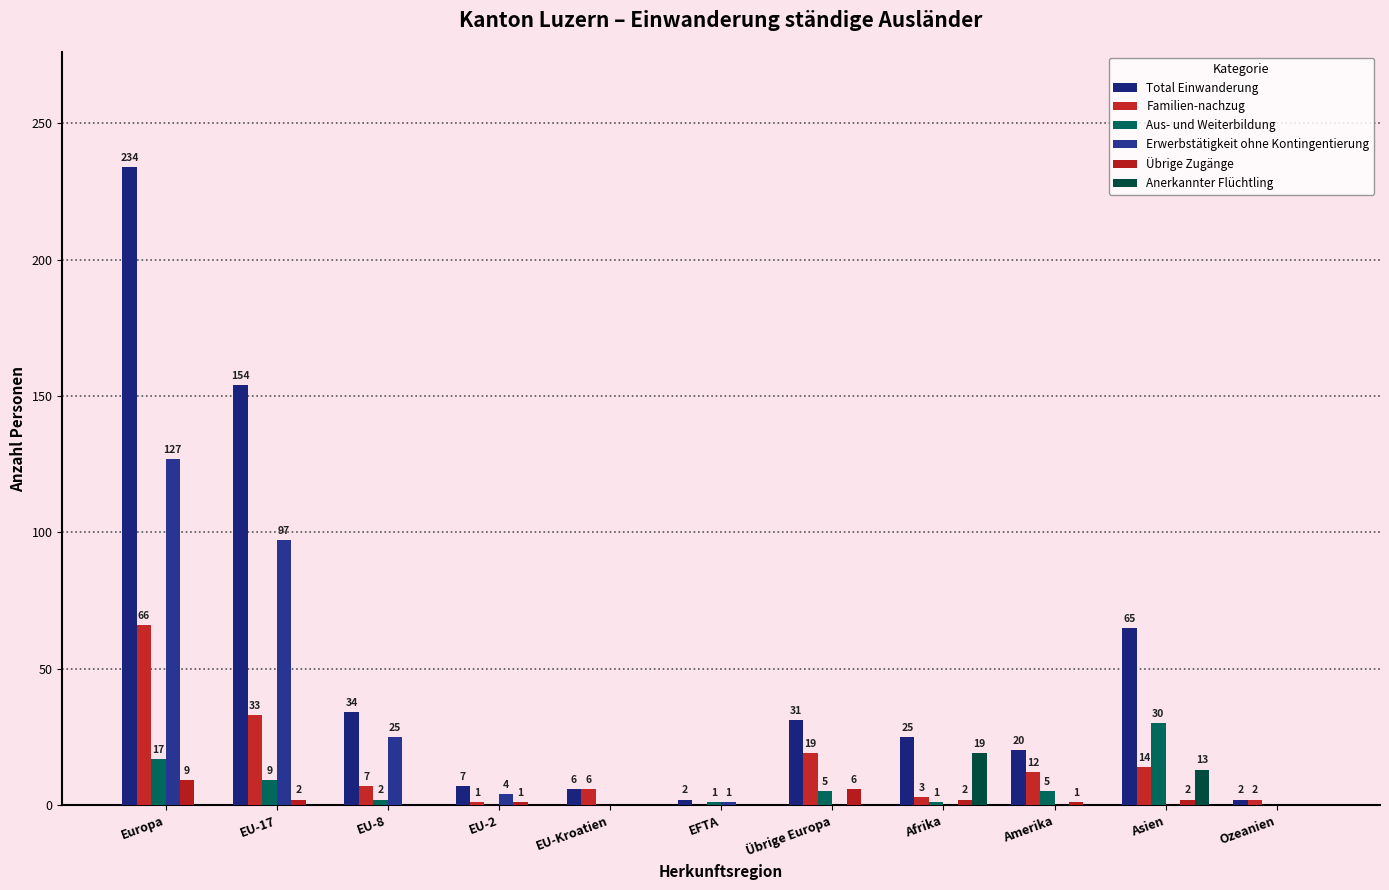

Where does the Übrige Zugänge series first go above 1?

Europa